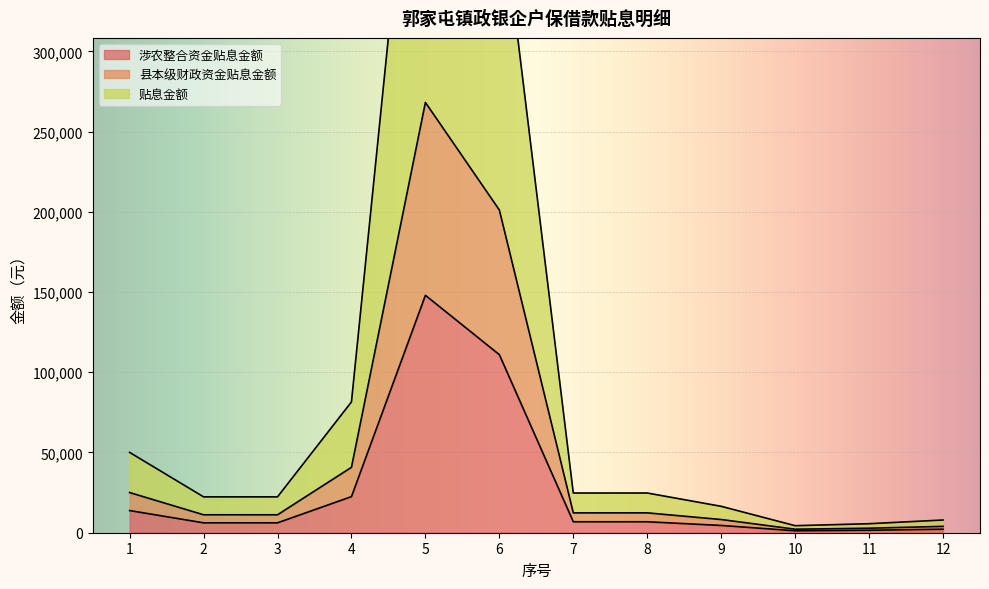

How many categories are shown in the chart?

12